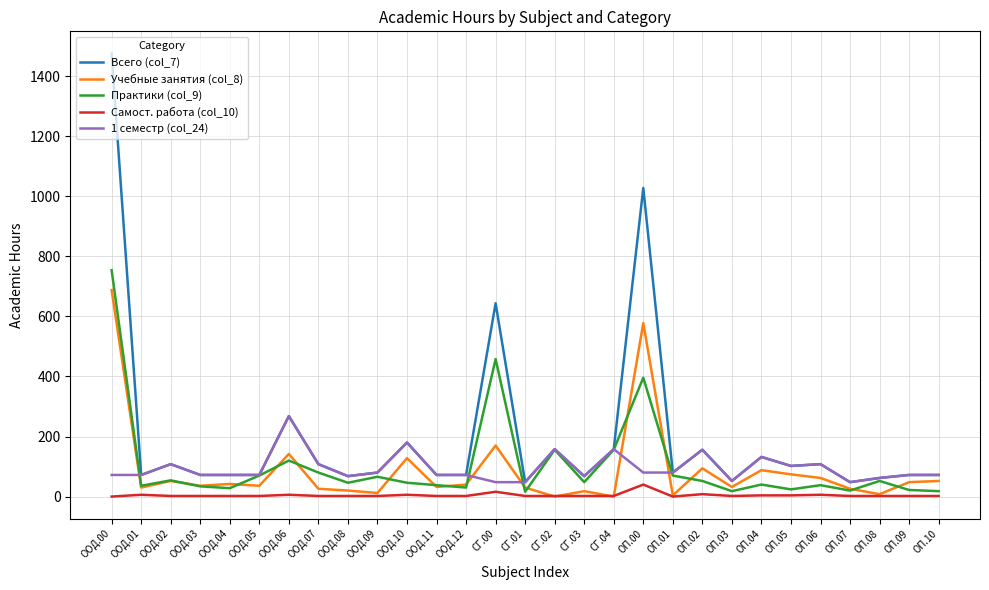

What is the difference between the highest and lowest values at ОП.04?

128